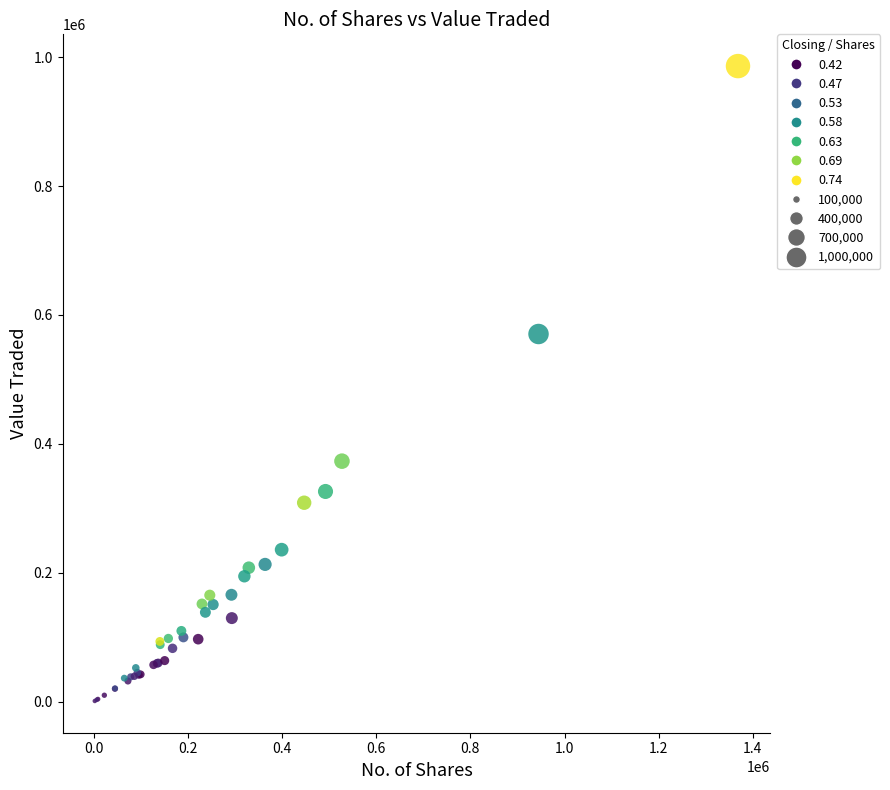

What Y value in the scatter plot is closest to 493499?

570352